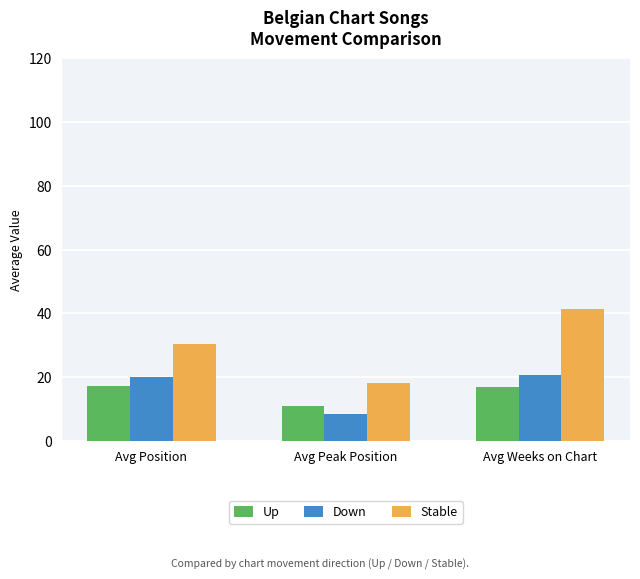

True or false: Down has a value of 32.7 at Avg Position.

False